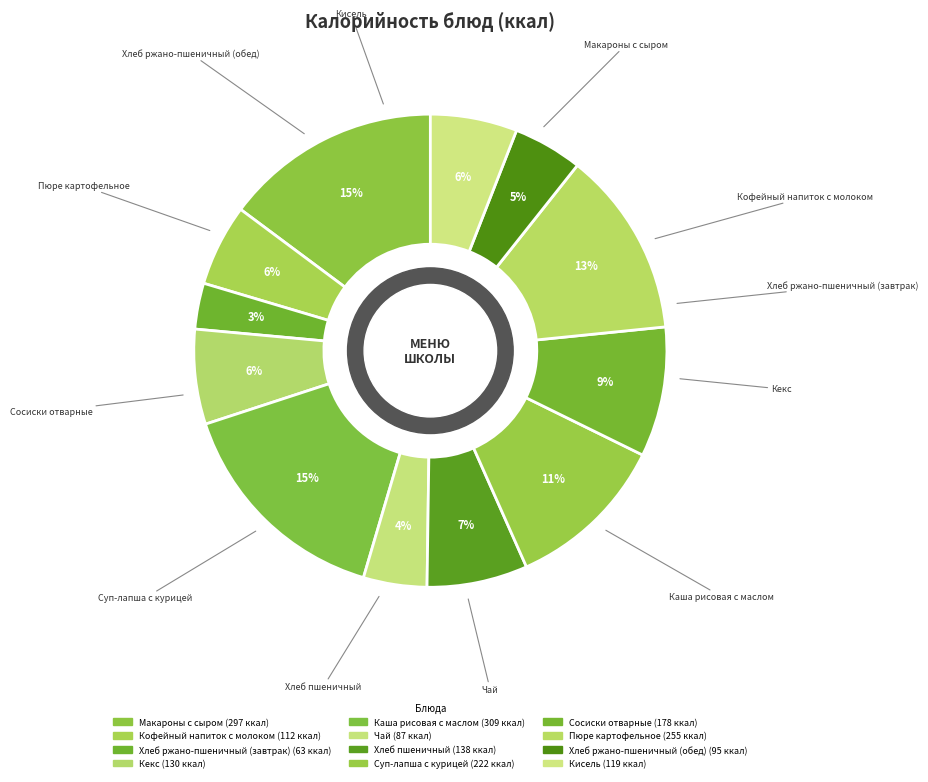

Which category has the biggest portion of the pie?

Каша рисовая с маслом